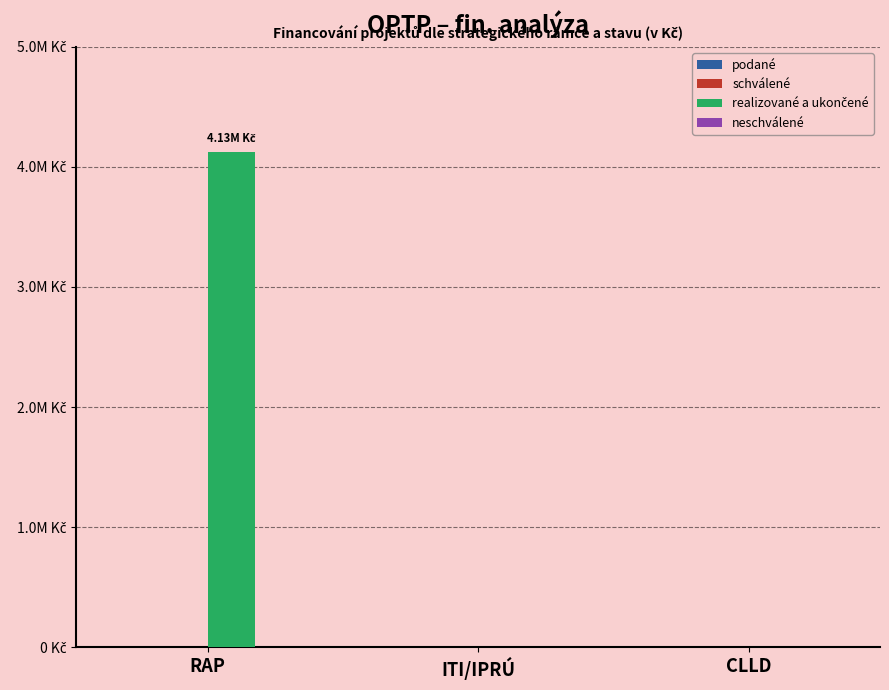

What is the label of the 2nd bar from the left?

ITI/IPRÚ